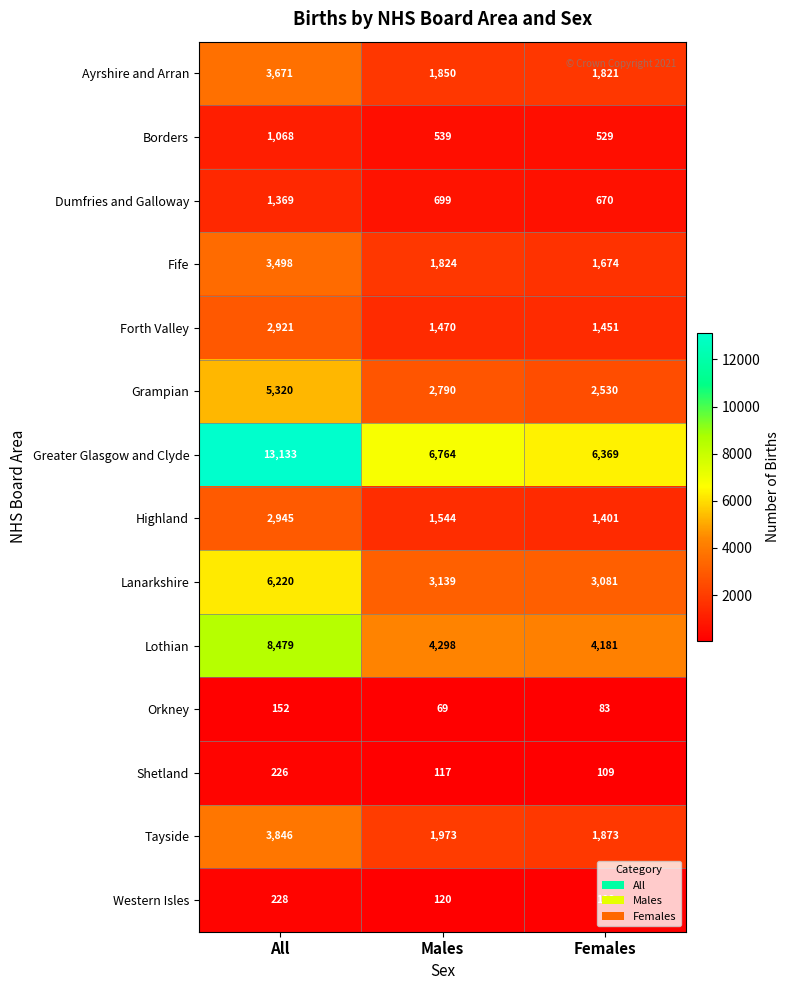

Where is Forth Valley nearest to the value 2186?

Males